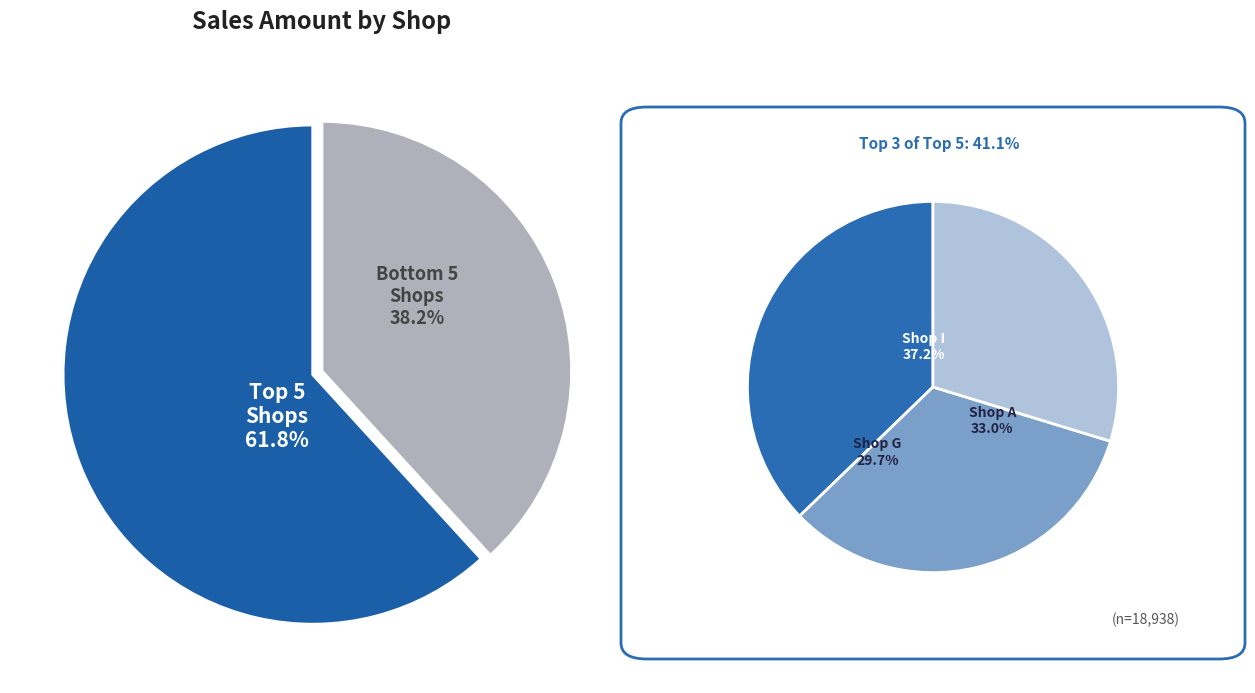

What is the largest slice in the pie chart?

Shop I